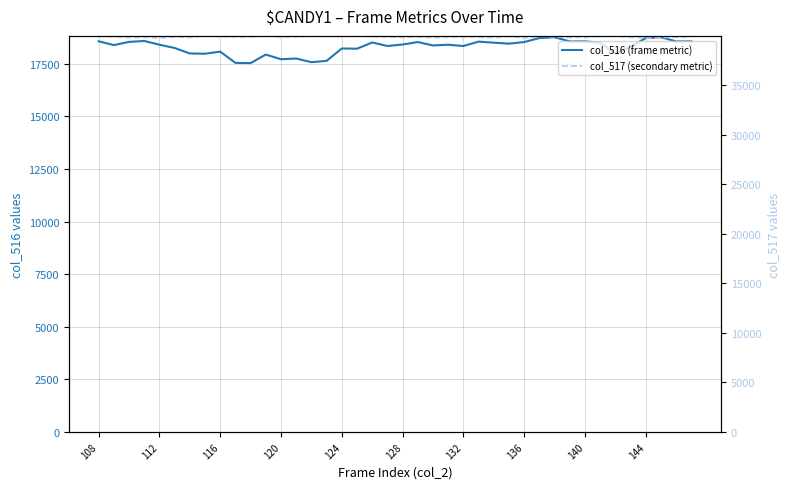

Rank the series by their average value, from highest to lowest.

col_517 (secondary metric), col_516 (frame metric)